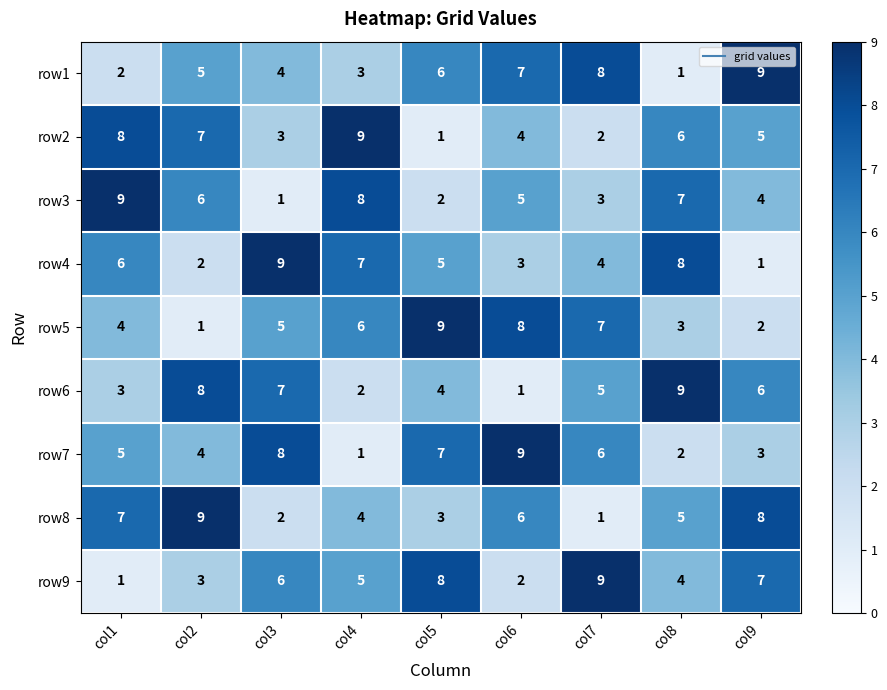

How many distinct data groups are displayed?

9